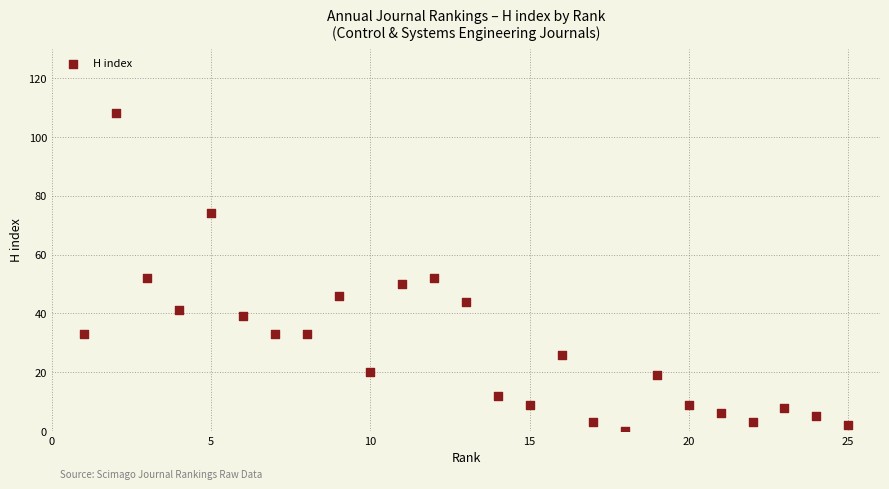

What is the range of X values (max minus min)?

24